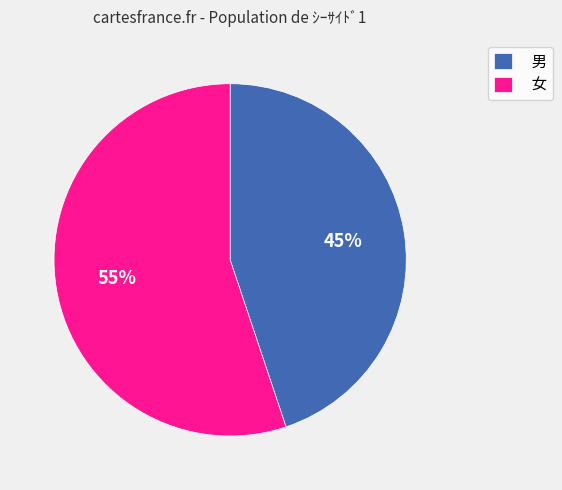

Count the number of slices in the pie.

2